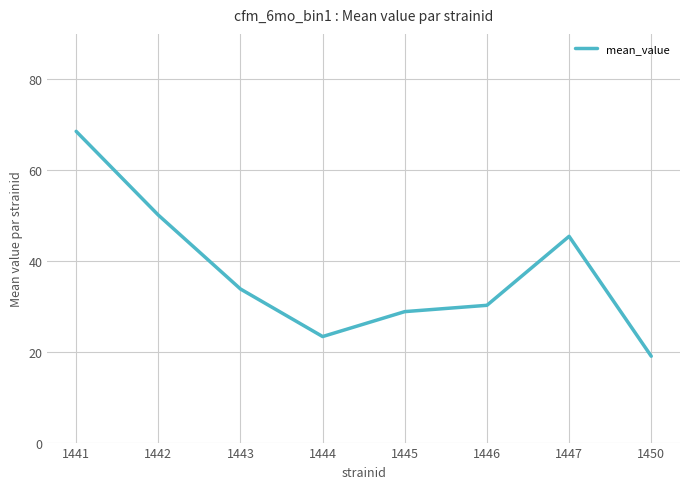

How many lines are shown in the chart?

1